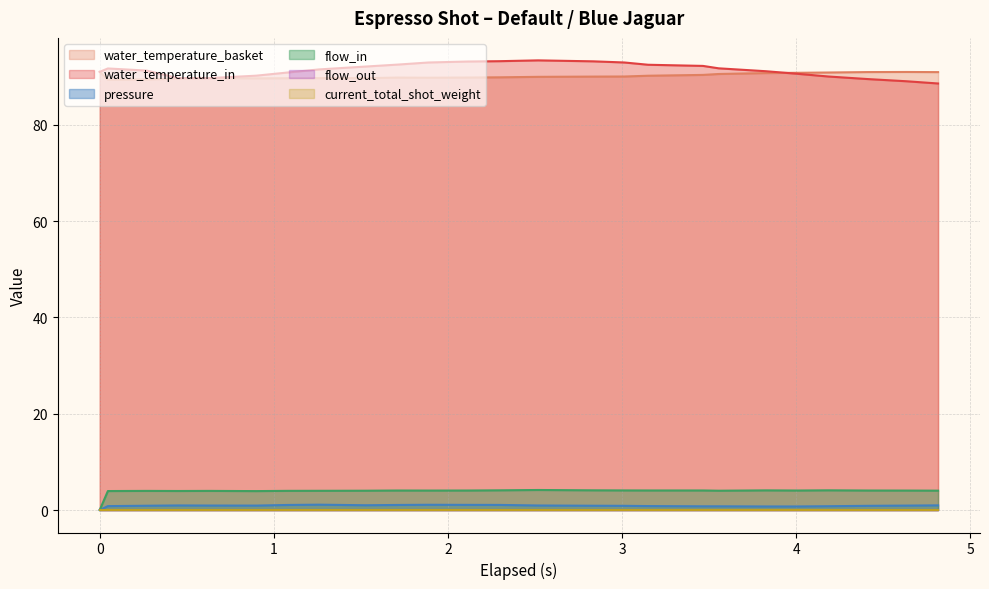

How many values in the flow_in series are below 4?

8